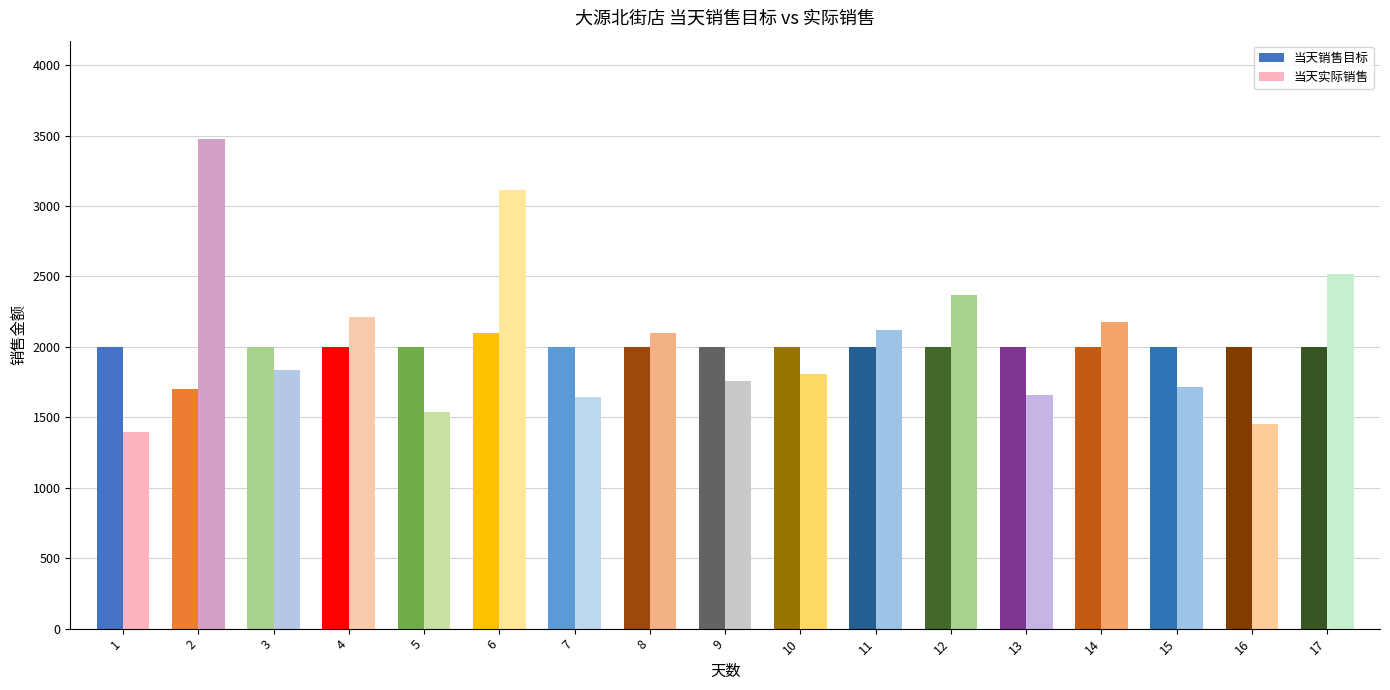

Reading right to left, list all the values displayed in this chart.

当天销售目标: 17=2000.0	16=2000.0	15=2000.0	14=2000.0	13=2000.0	12=2000.0	11=2000.0	10=2000.0	9=2000.0	8=2000.0	7=2000.0	6=2100.0	5=2000.0	4=2000.0	3=2000.0	2=1700.0	1=2000.0
当天实际销售: 17=2515.9	16=1450.8	15=1718.8	14=2176.1	13=1659.0	12=2370.6	11=2123.6	10=1808.5	9=1760.8	8=2102.0	7=1644.6	6=3116.7	5=1537.6	4=2209.9	3=1834.6	2=3478.6	1=1396.1